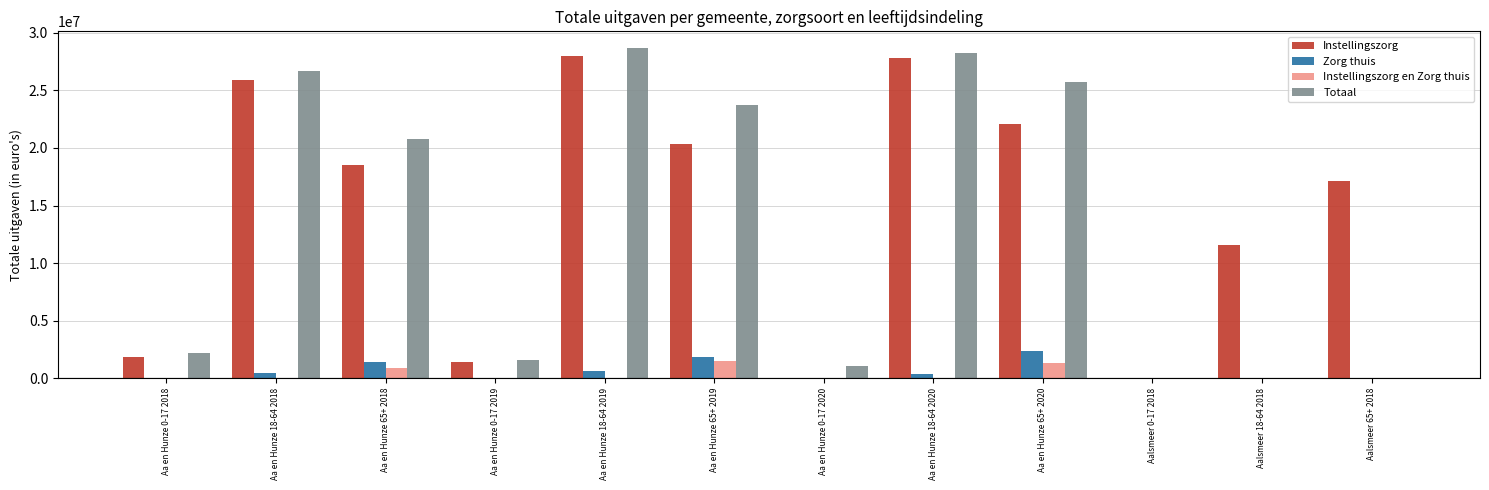

At which label does Zorg thuis reach its peak?

Aa en Hunze 65+ 2020